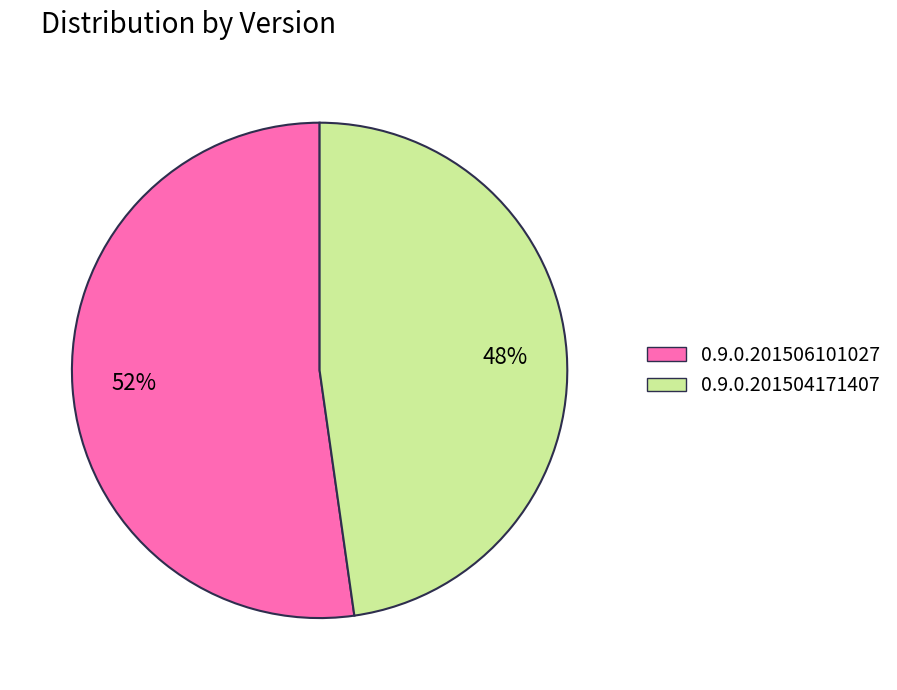

Is there a majority slice in this chart?

Yes